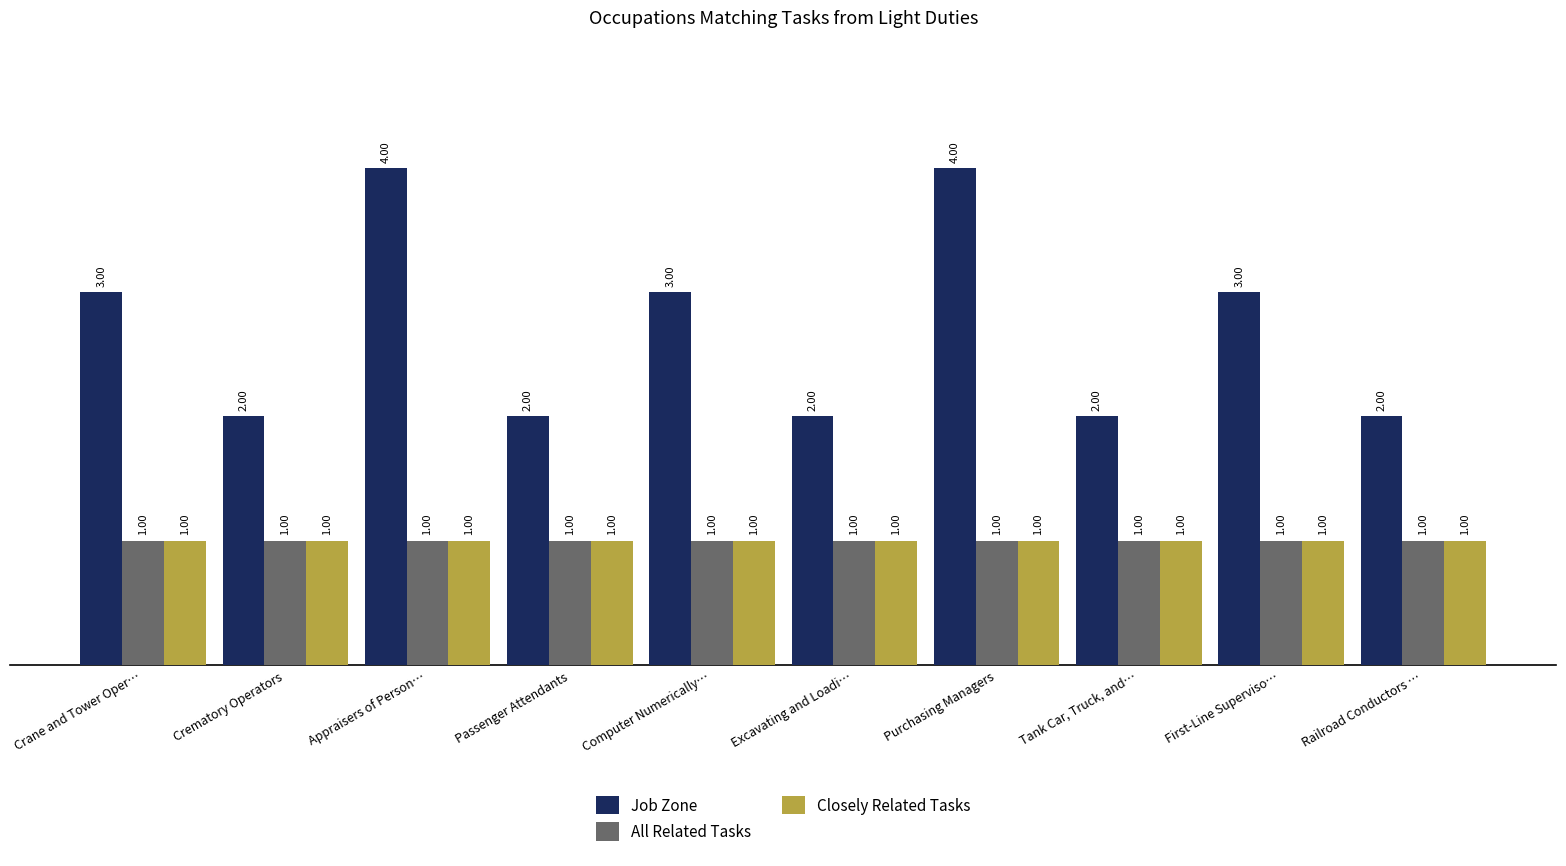

Does the chart contain stacked bars?

No